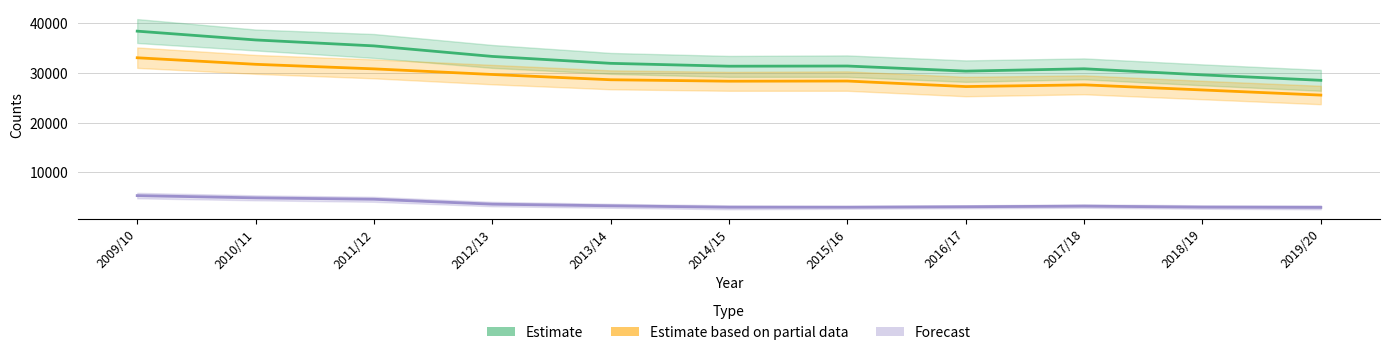

What is the maximum value for Forecast?

5344